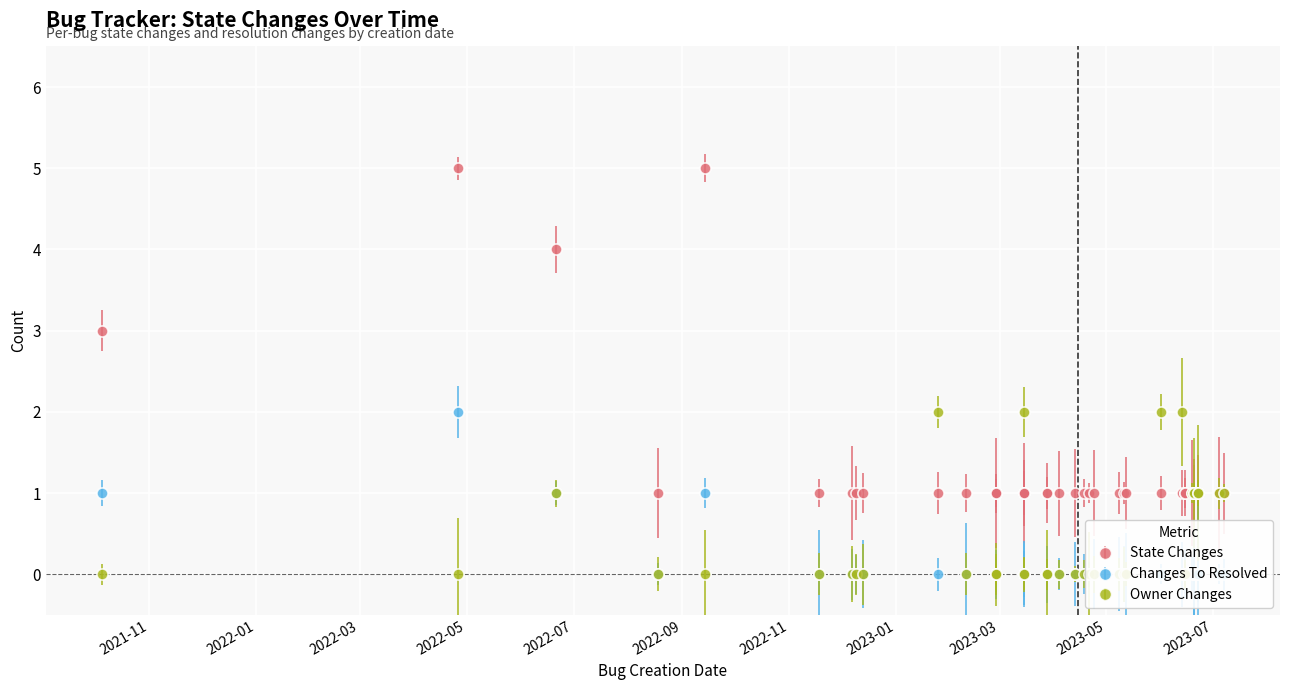

Is it true that STATE_CHANGES equals 0 at 2023-06-20?

False